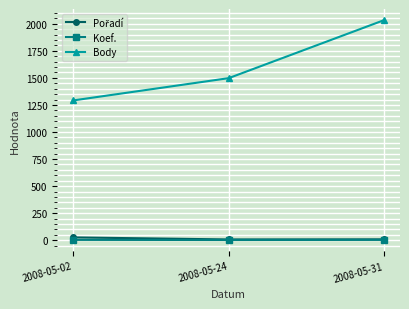

Which label corresponds to the largest value in the chart?

2008-05-31